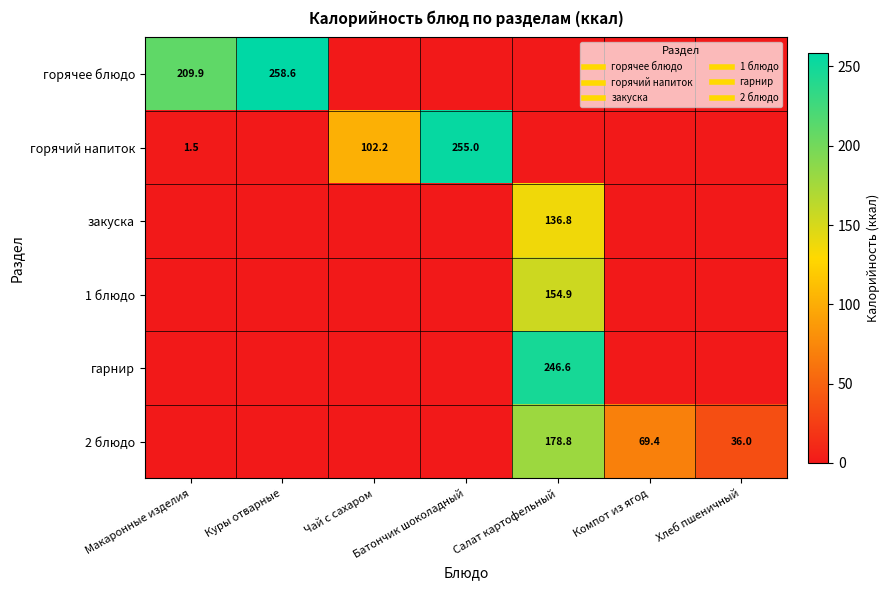

At how many categories does at least one series exceed 0?

7